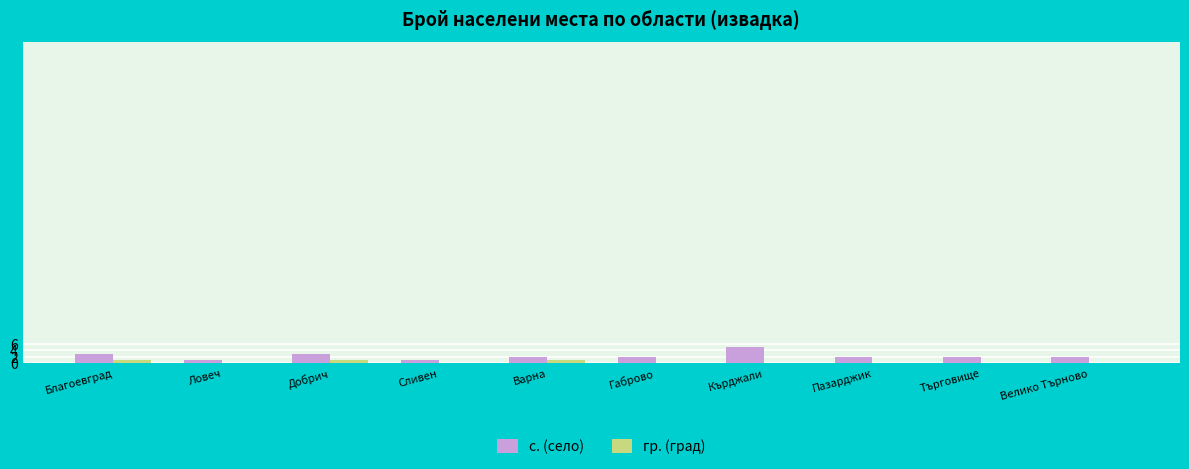

Are the bars horizontal?

No